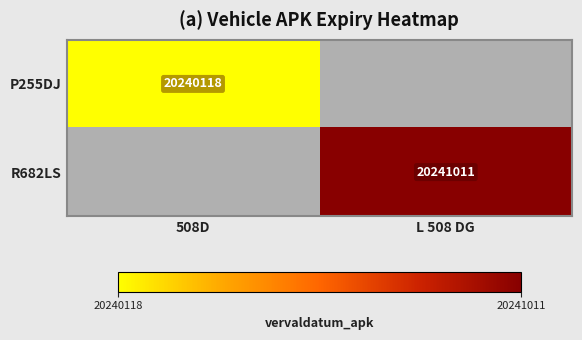

Which has a higher value, L 508 DG or 508D?

508D